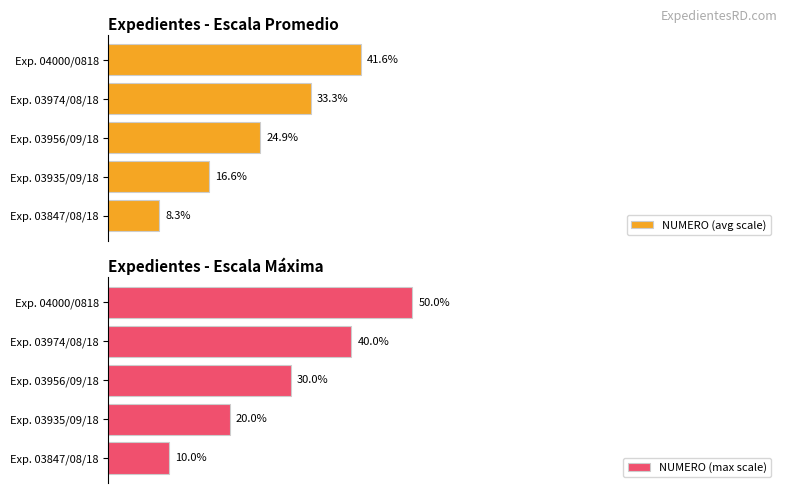

At which label does NUMERO (avg scale) reach its peak?

Exp. 04000/0818